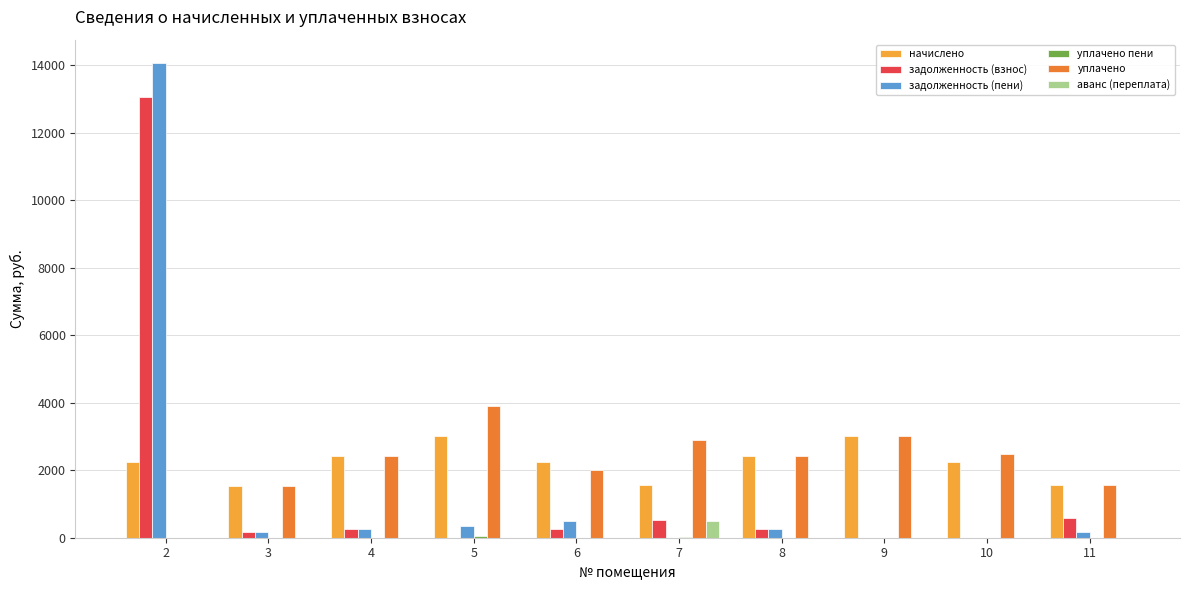

What is the highest value of the задолженность (пени) series?

14054.1